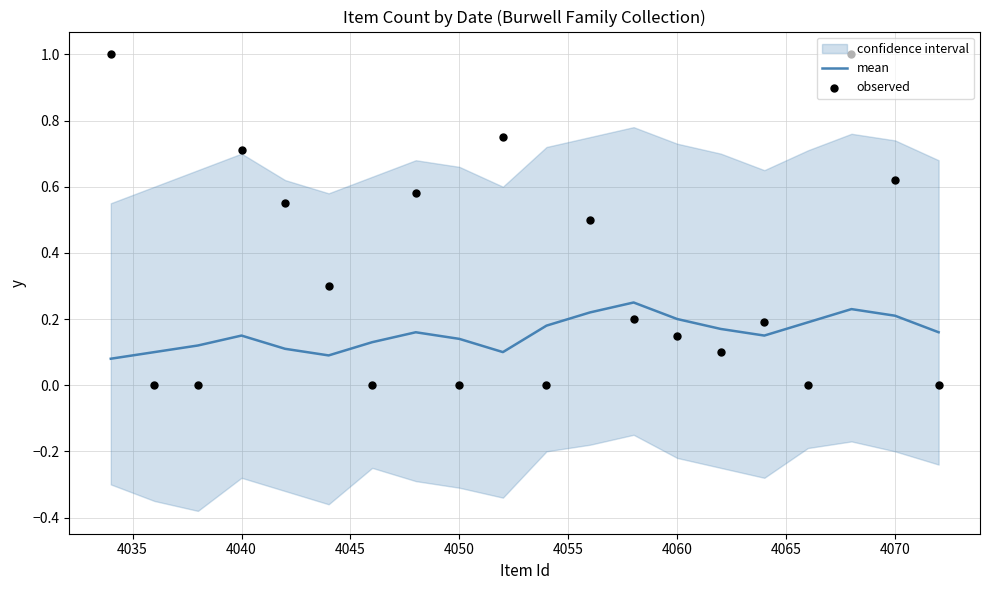

The value of mean at 4070 is 0.2. True or false?

True